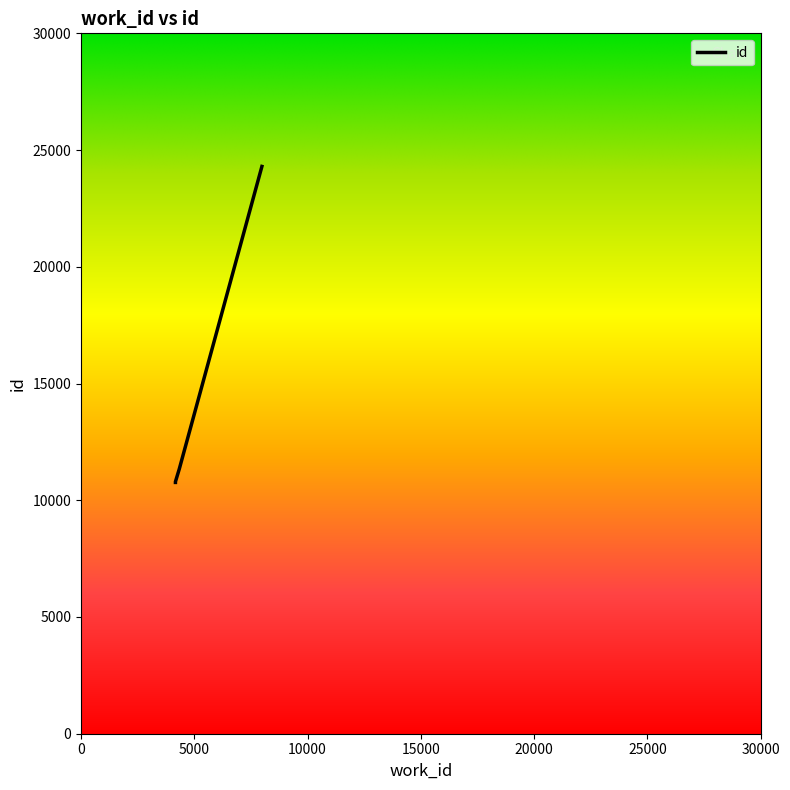

Rank the categories by value from highest to lowest.

7984, 4339, 4167, 4167